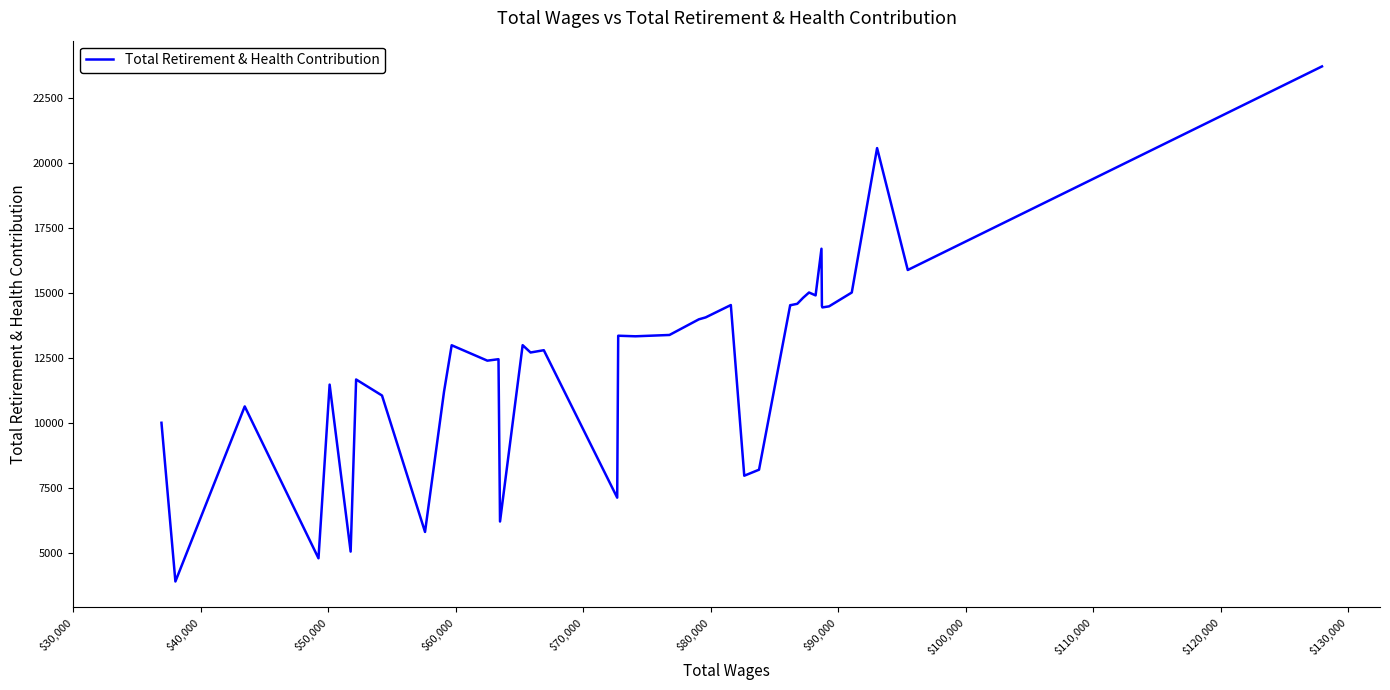

What is the greatest value displayed?

23735